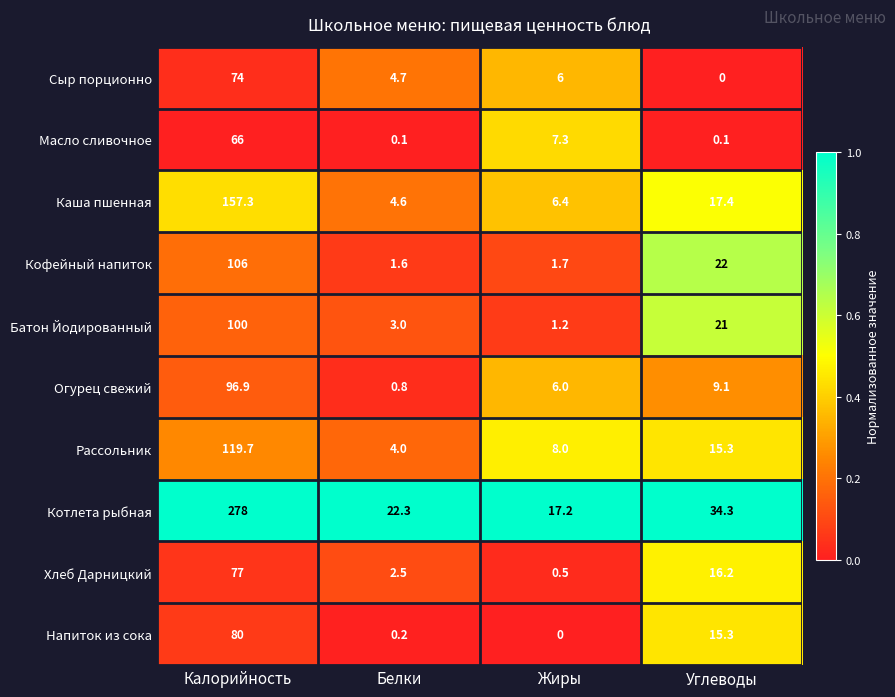

At which category does the chart reach its peak across all series?

Калорийность